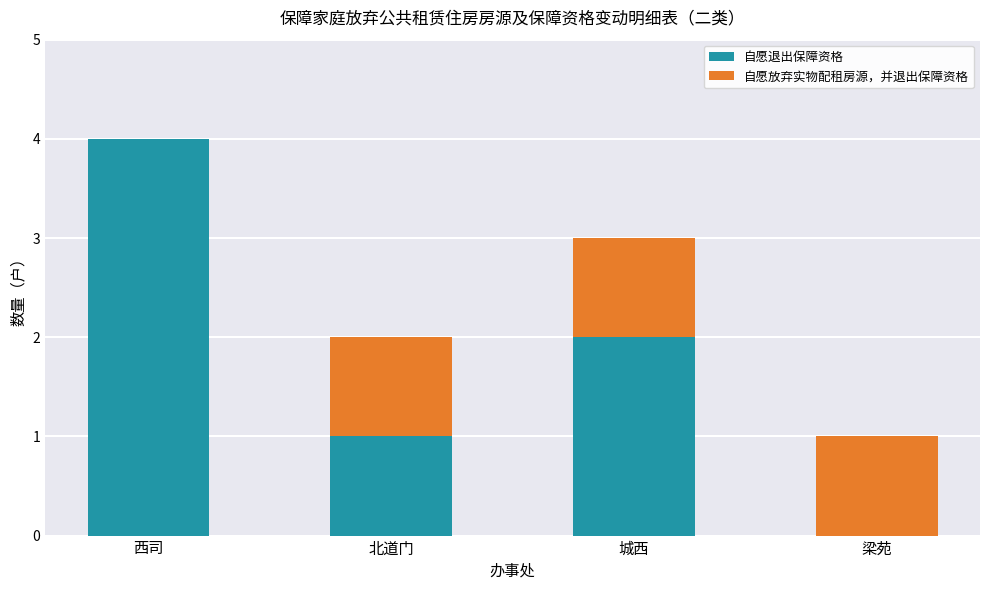

Are the bars grouped side by side (vs. stacked)?

No